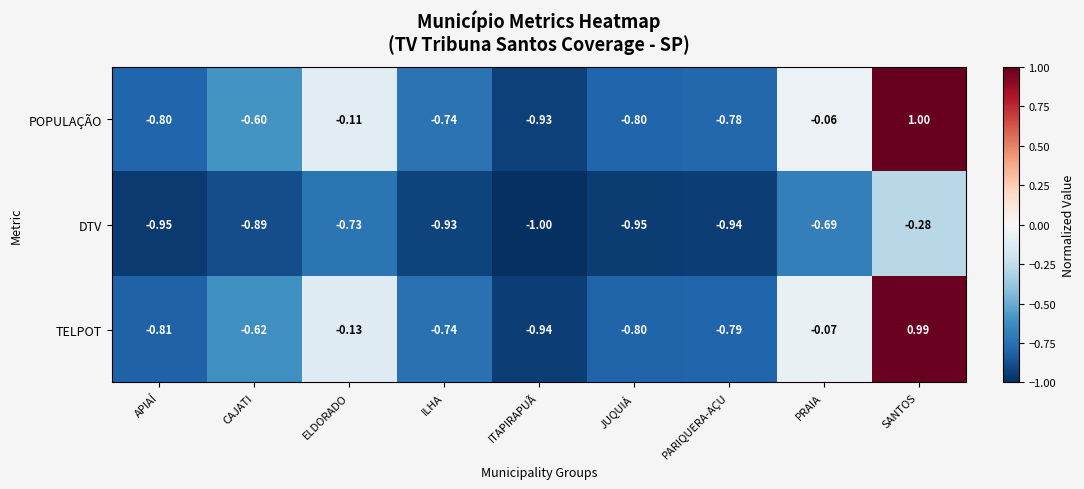

Is the value of TELPOT at ILHA greater than the value of DTV at CAJATI?

Yes